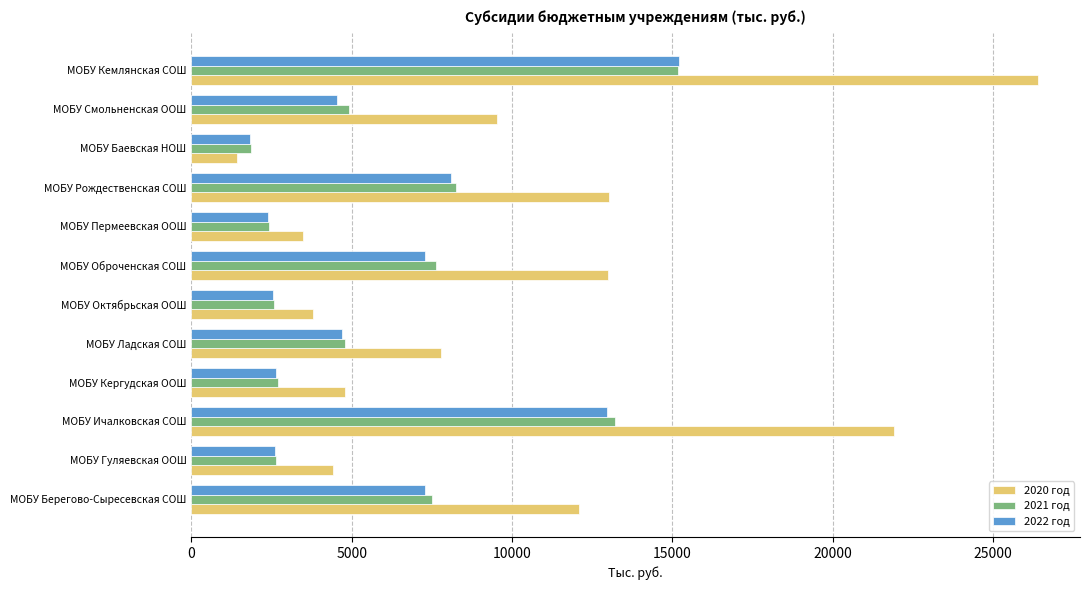

How many categories are shown in the chart?

12